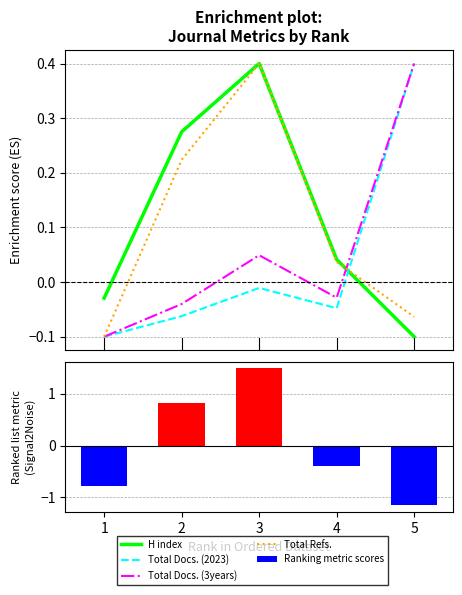

Reading left to right, list all the values displayed in this chart.

H index: 1=-0.0	2=0.3	3=0.4	4=0.0	5=-0.1
Total Docs. (2023): 1=-0.1	2=-0.1	3=-0.0	4=-0.0	5=0.4
Total Docs. (3years): 1=-0.1	2=-0.0	3=0.0	4=-0.0	5=0.4
Total Refs.: 1=-0.1	2=0.2	3=0.4	4=0.0	5=-0.1
Ranking metric scores: 1=-0.8	2=0.8	3=1.5	4=-0.4	5=-1.1